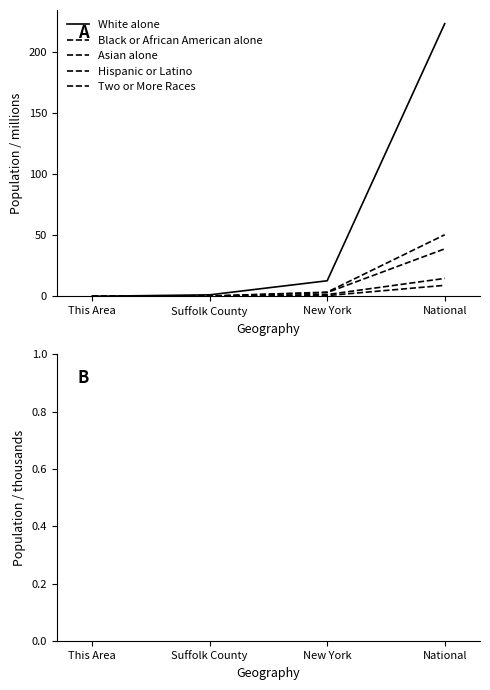

What is the maximum value for White alone?

223.6